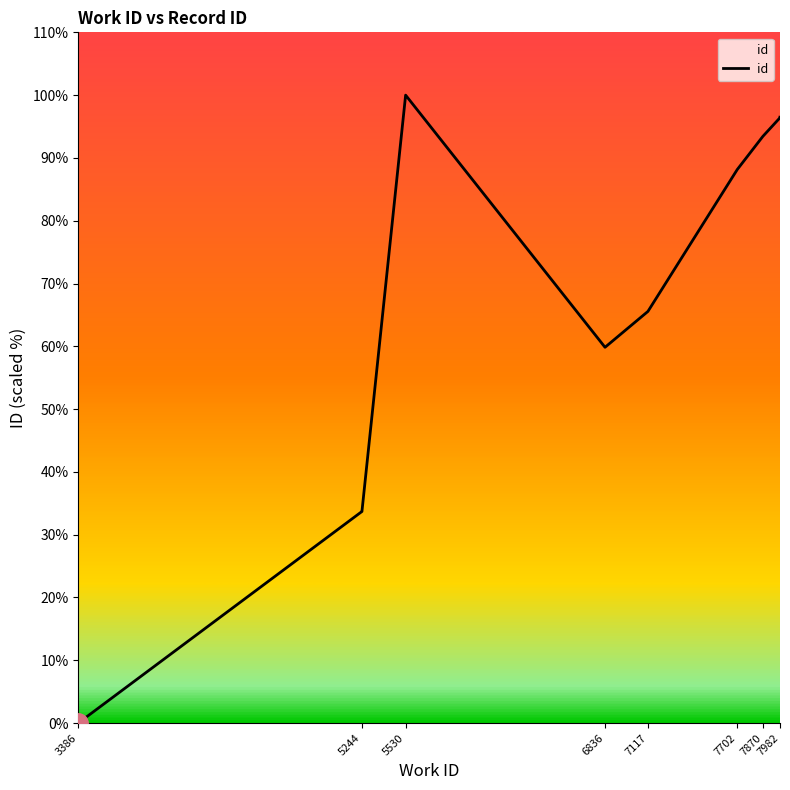

Reading left to right, transcribe all the data shown in this chart.

0.0	33.7	33.7	100.0	59.8	65.6	88.2	93.4	96.4	96.5